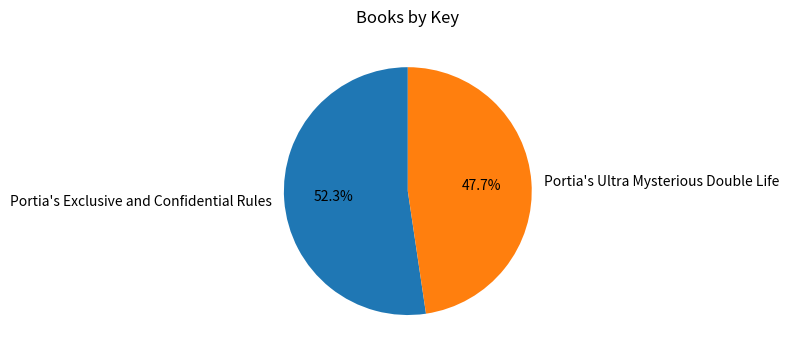

Which slice represents more than half of the pie?

Portia's Exclusive and Confidential Rules